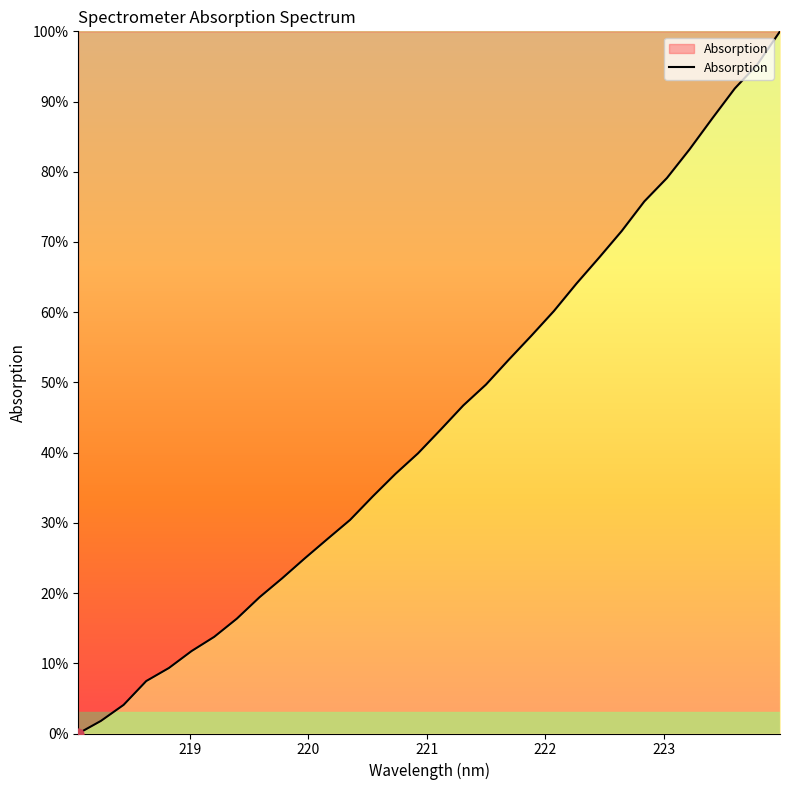

What is the difference between the maximum and minimum values?

100.0